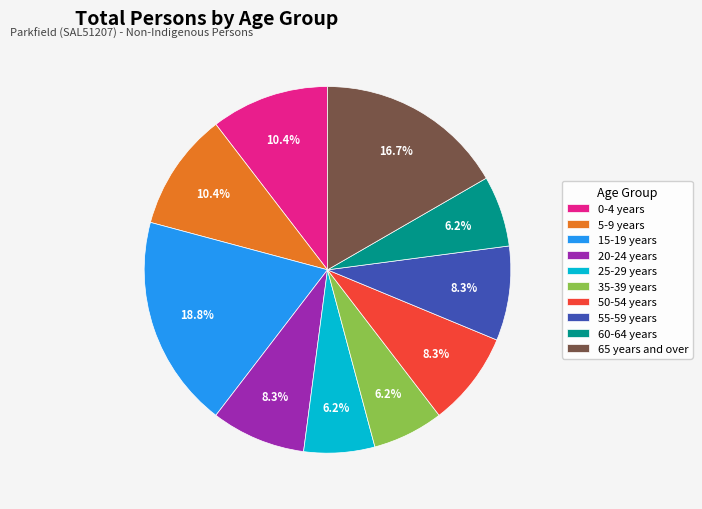

Is 25-29 years the majority of the pie?

No